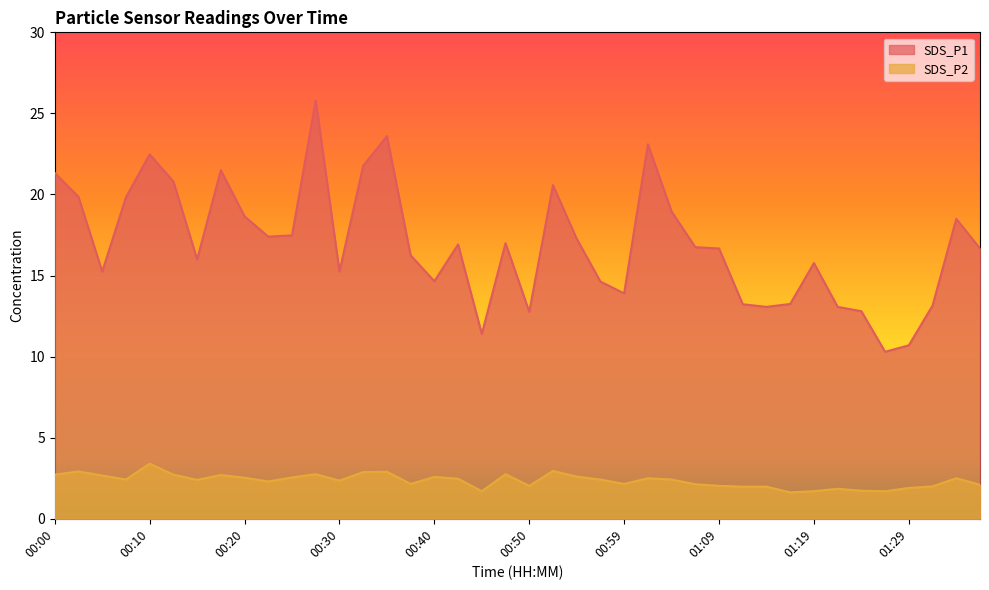

What position from the right is 01:32?

3